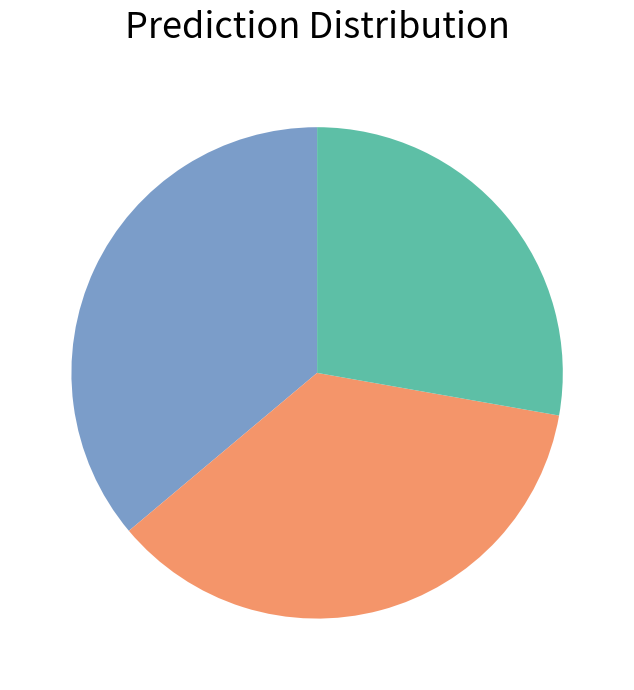

Is there a majority slice in this chart?

No